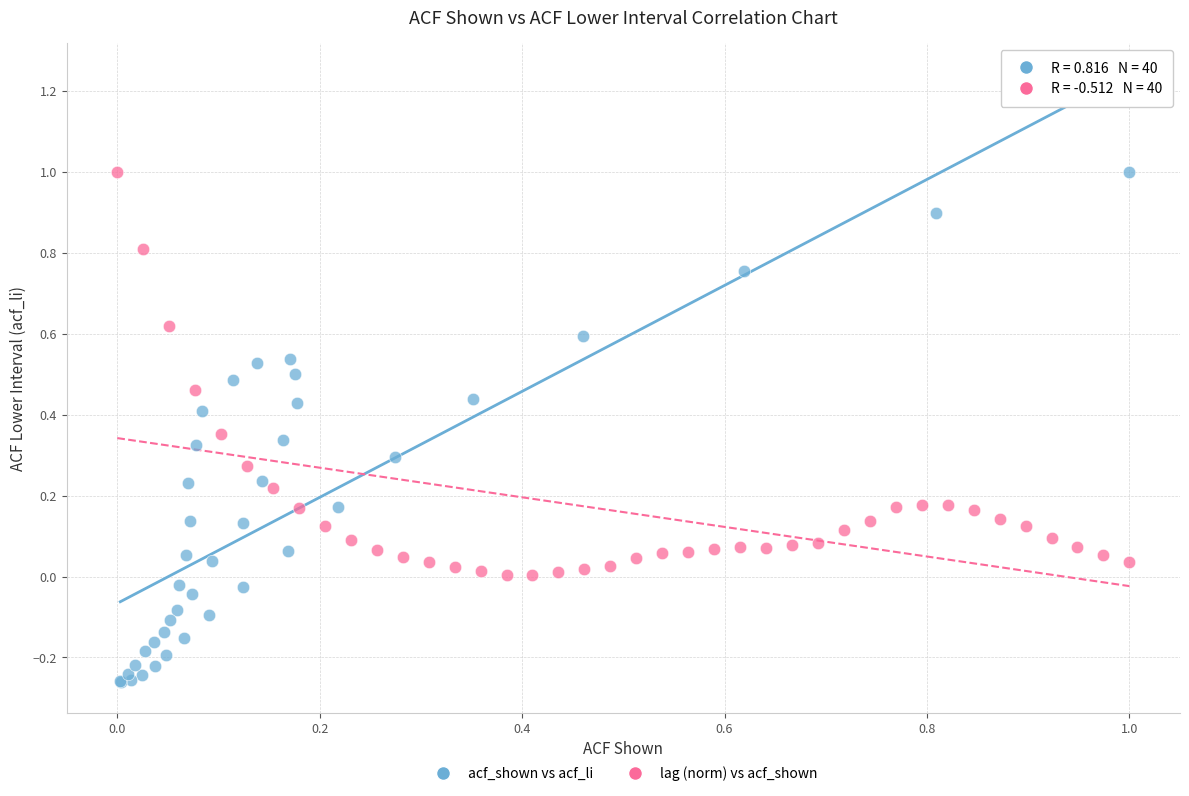

Which series reaches the minimum Y coordinate?

acf_shown vs acf_li